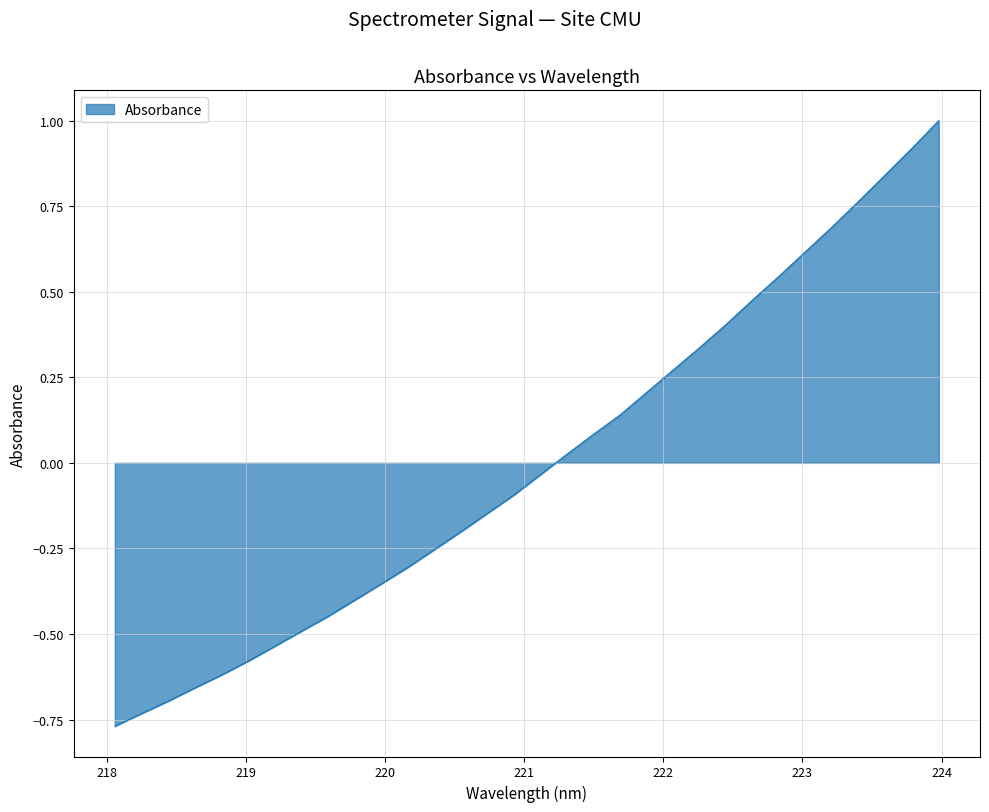

What is the greatest value displayed?

1.0